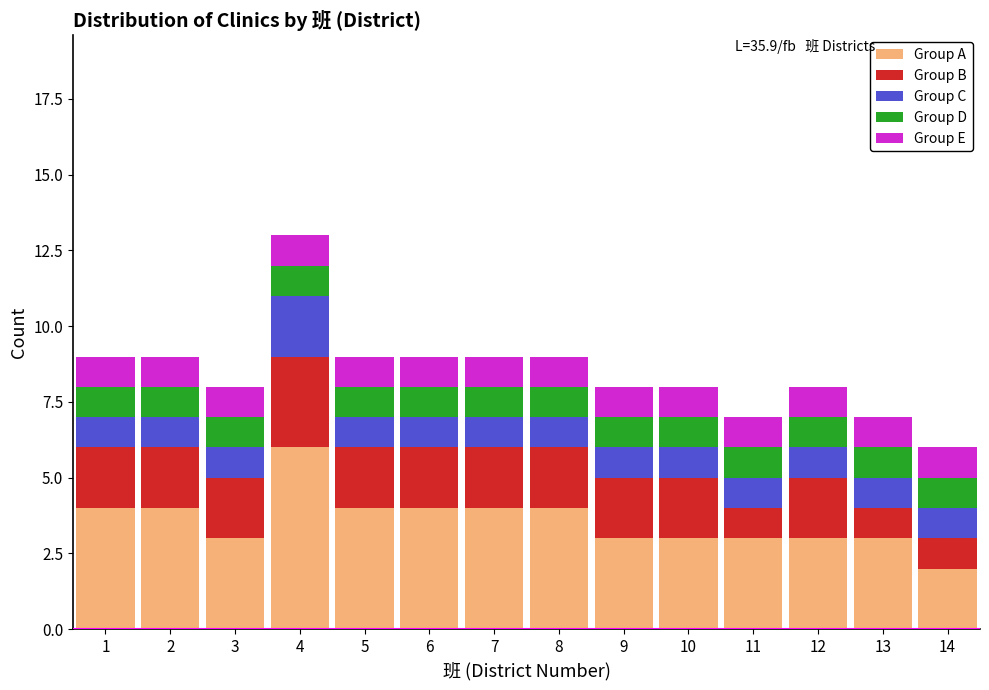

The value of Group A at 8 is 4. True or false?

True